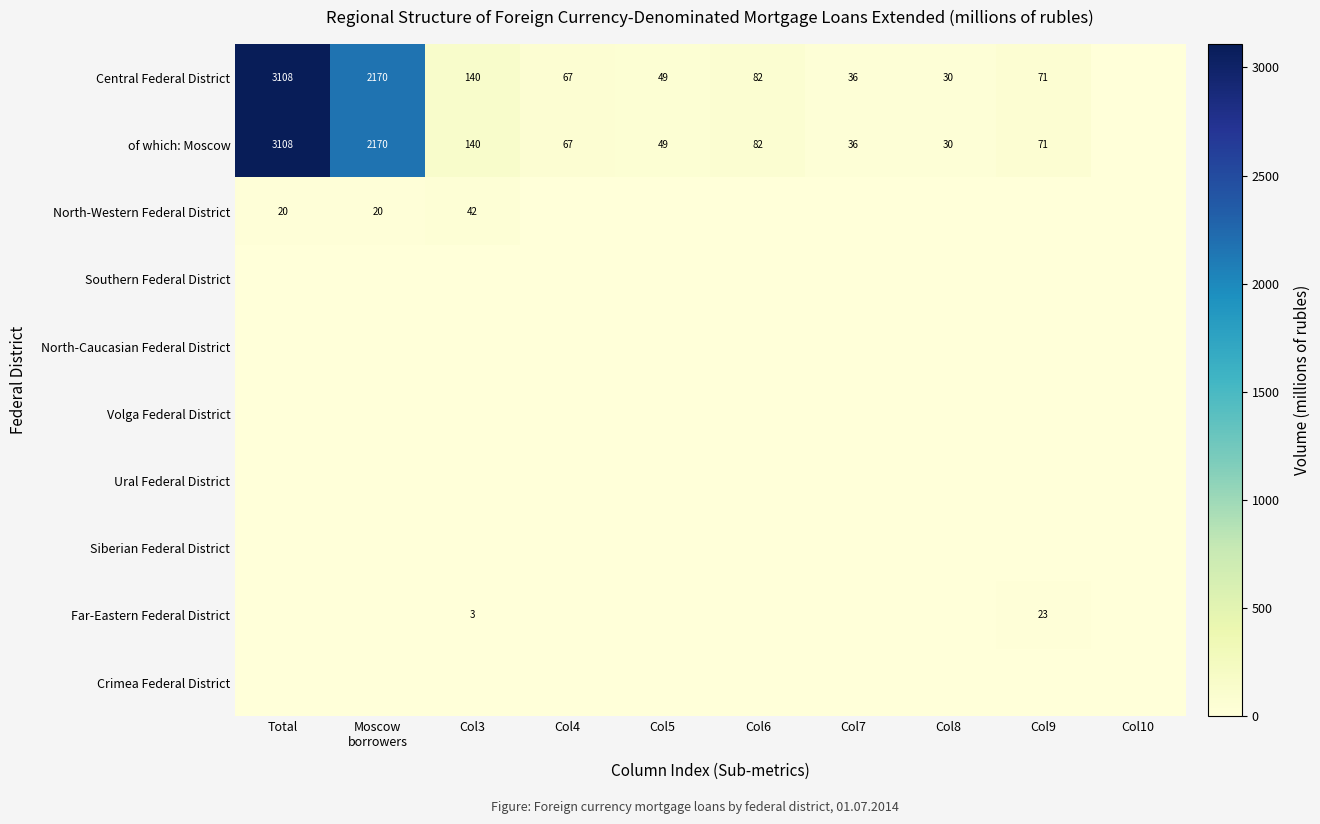

What is the total value across all series at Col8?

60